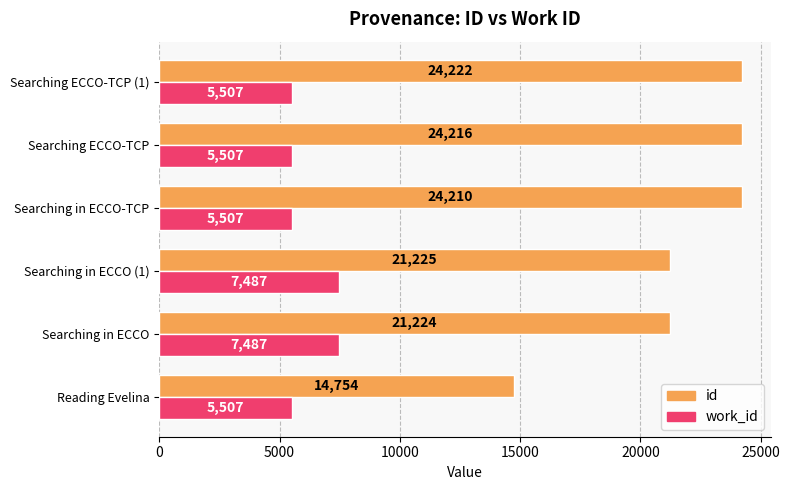

At how many categories does at least one series exceed 14105?

6